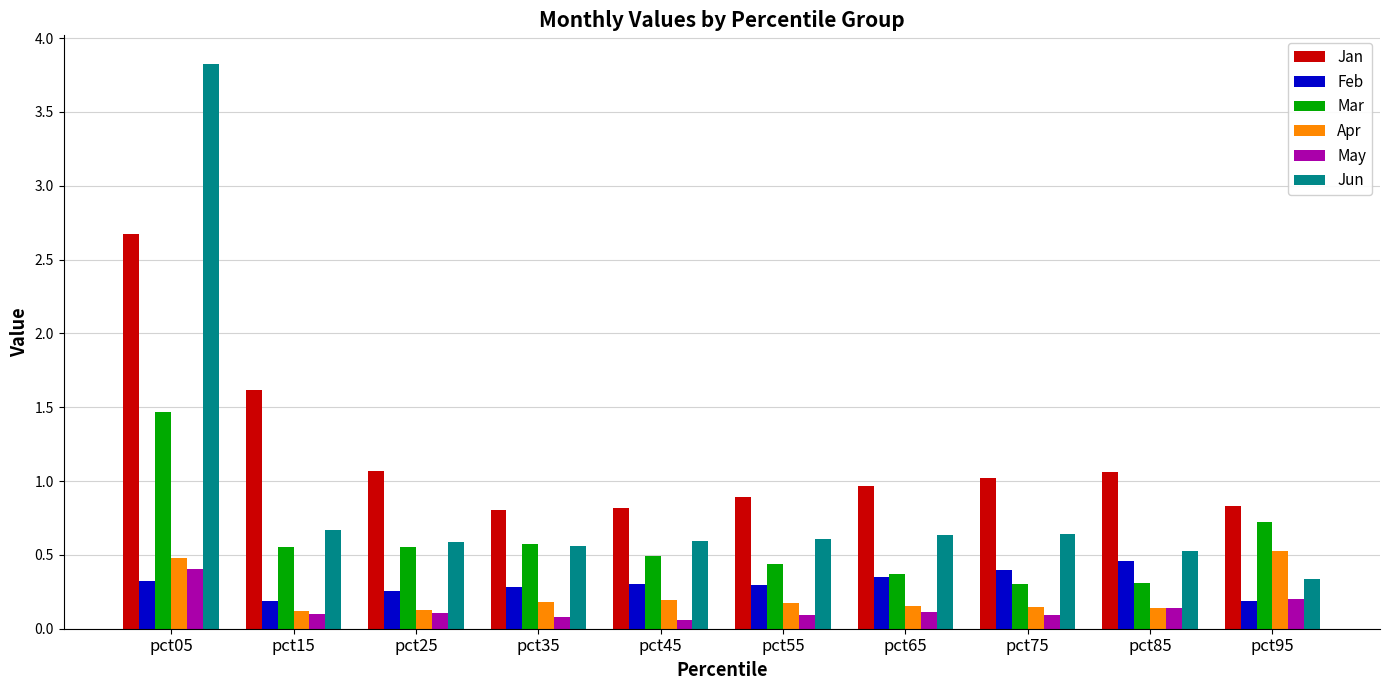

Read the Jan value at pct95.

0.8